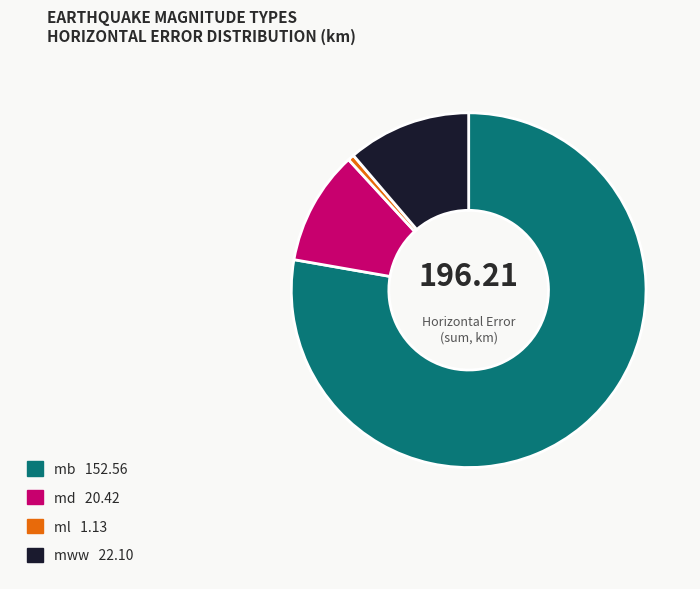

Rank the categories by value from lowest to highest.

ml, md, mww, mb